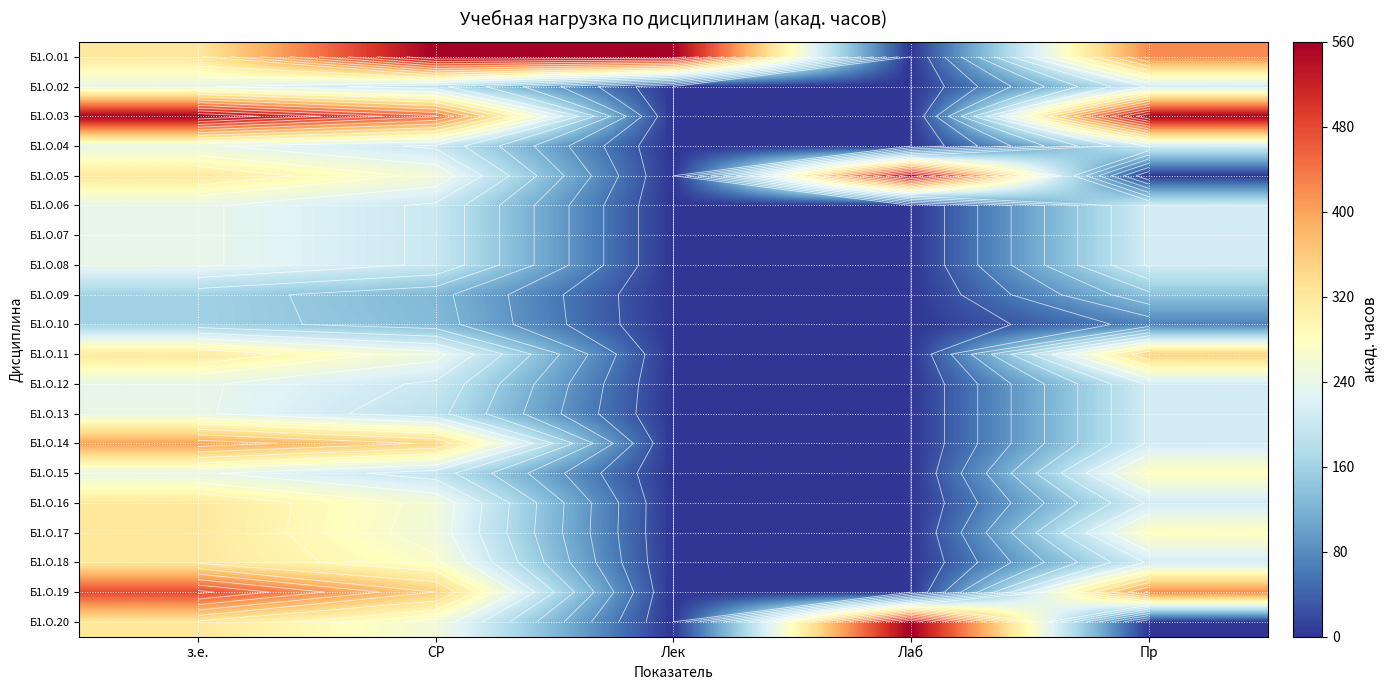

Is it true that Б1.О.04 equals 324.7 at Пр?

False